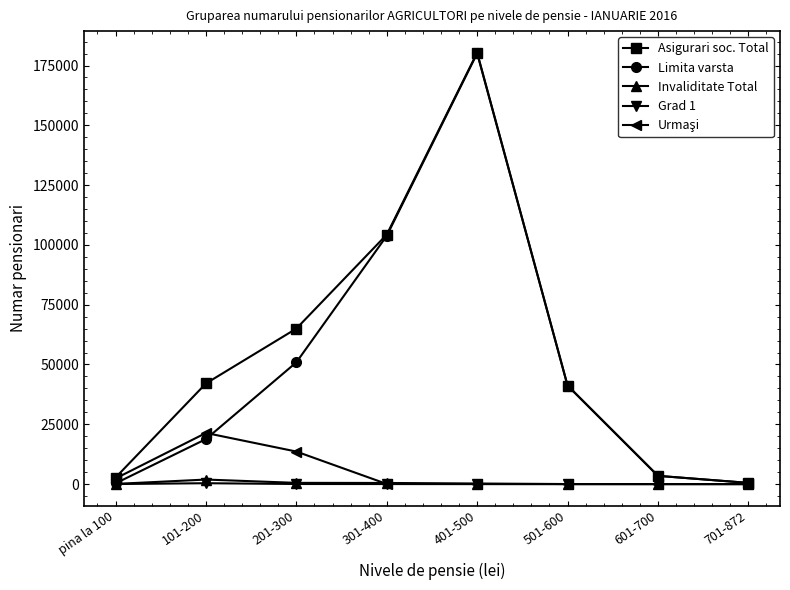

In Limita varsta, how many points are higher than both neighbors (excluding endpoints)?

1